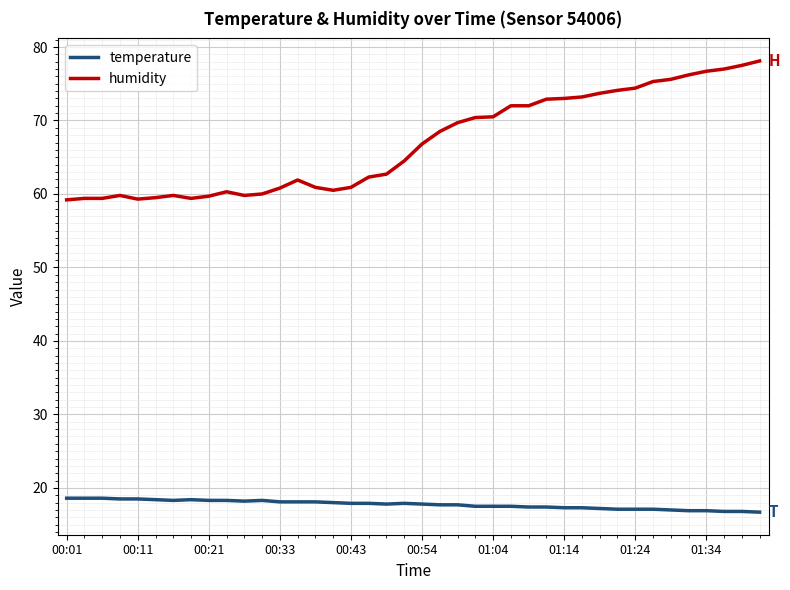

List the series in order of their overall mean, lowest first.

temperature, humidity